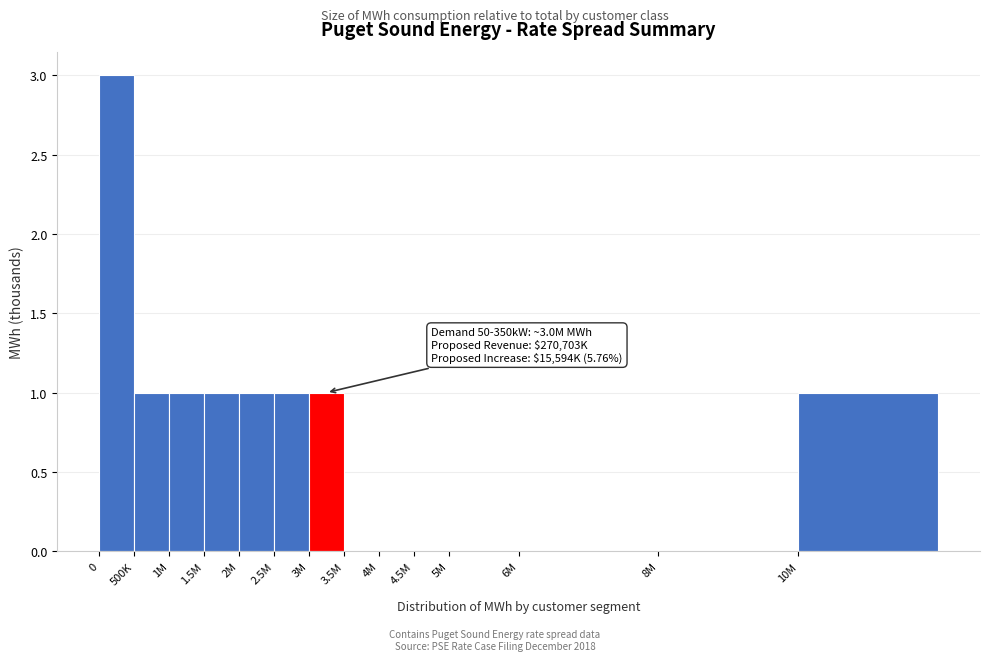

Reading left to right, extract all data points from this chart.

0=3	500K=1	1M=1	1.5M=1	2M=1	2.5M=1	3M=1	3.5M=0	4M=0	4.5M=0	5M=0	6M=0	8M=0	10M=1